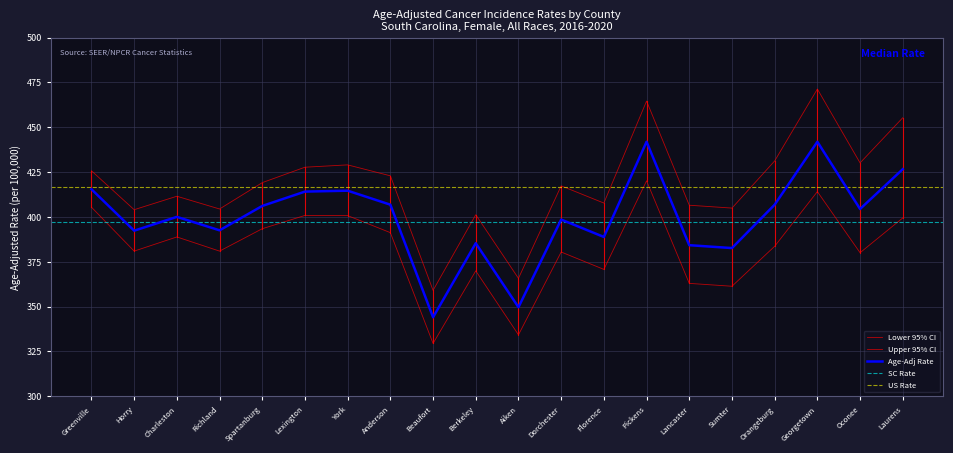

Rank the series at Aiken from lowest to highest value.

Lower 95% CI, Age-Adj Rate, Upper 95% CI